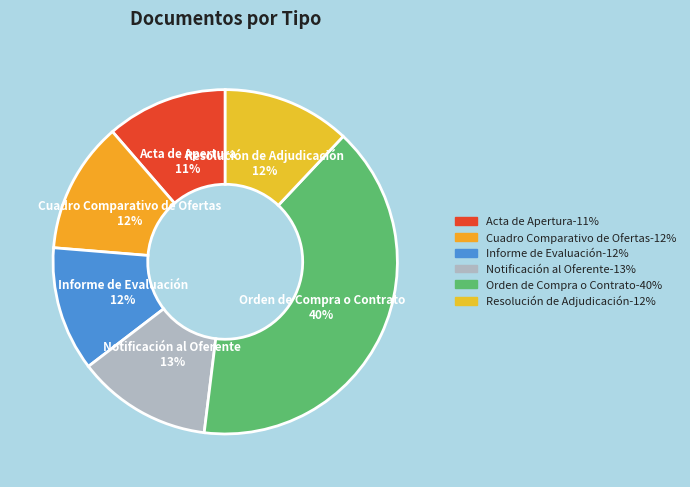

Is the sum of Informe de Evaluación and Notificación al Oferente greater than half?

No